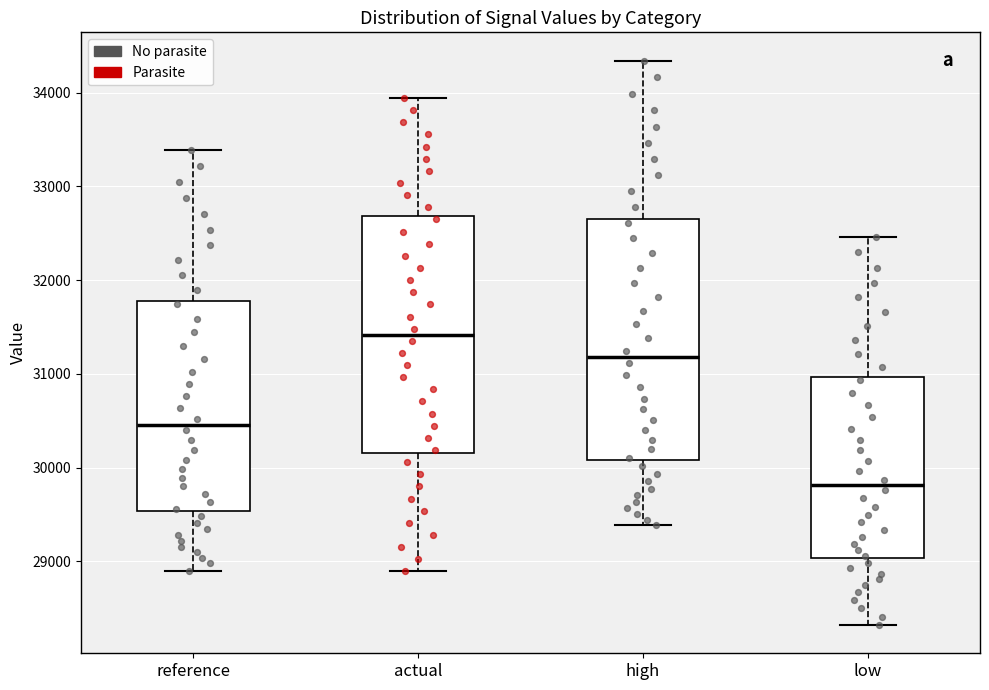

Reading left to right, read every box against the y-axis: the position of its median line, the range the box covers, and the ends of its whiskers. The values are not printed on the chart, so give them approximately, as read against the axis.

reference: median 30500, box 29500 to 31800, whiskers 28900 to 33400
actual: median 31400, box 30200 to 32700, whiskers 28900 to 33900
high: median 31200, box 30100 to 32700, whiskers 29400 to 34300
low: median 29800, box 29000 to 31000, whiskers 28300 to 32500